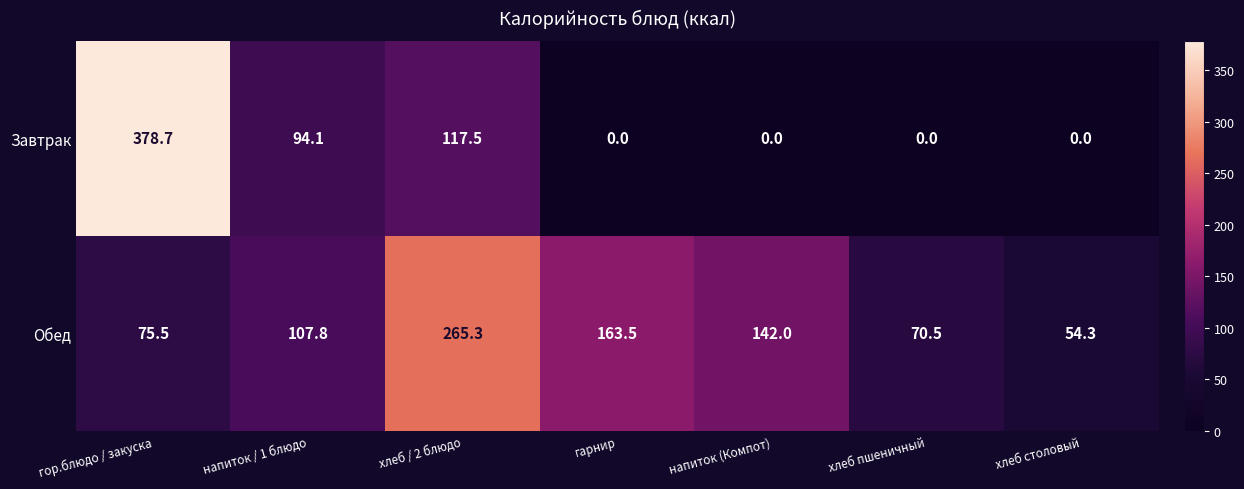

What is the maximum value shown in the chart?

378.7